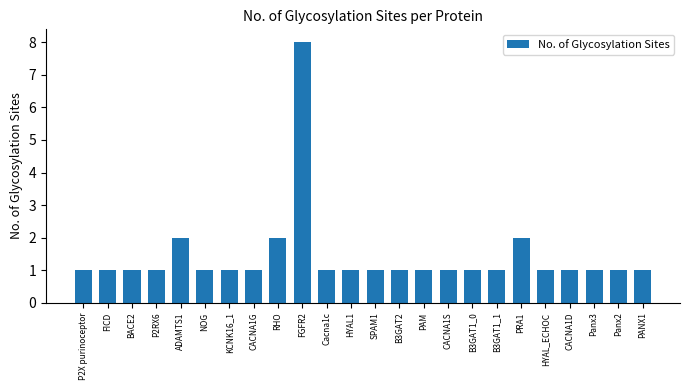

At which category does the chart reach its peak across all series?

FGFR2